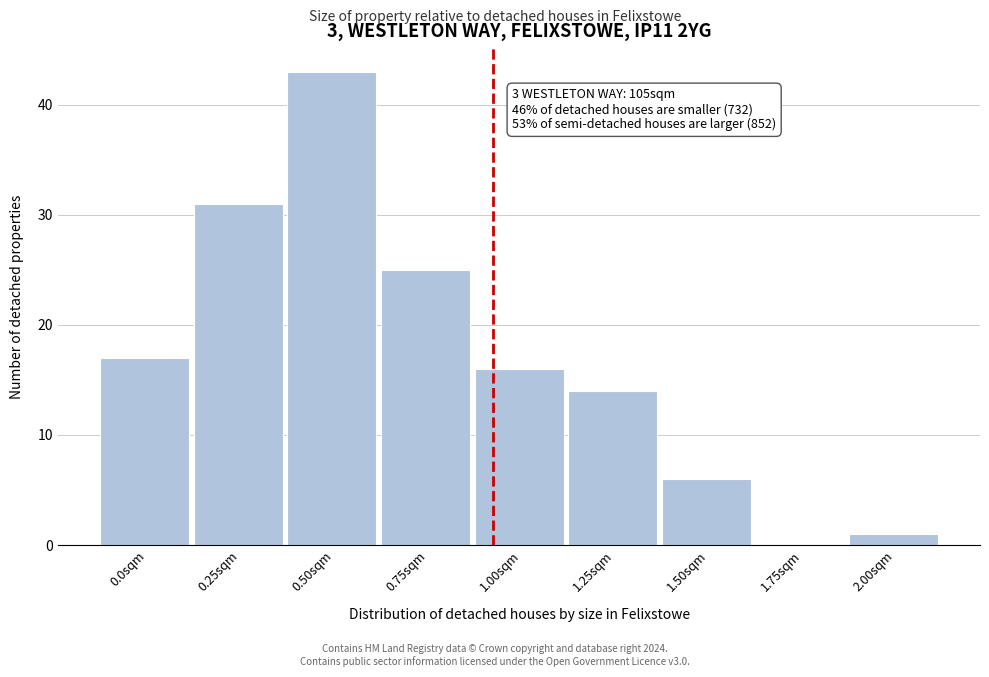

Reading right to left, list all the values displayed in this chart.

2.00sqm=1	1.75sqm=0	1.50sqm=6	1.25sqm=14	1.00sqm=16	0.75sqm=25	0.50sqm=43	0.25sqm=31	0.0sqm=17